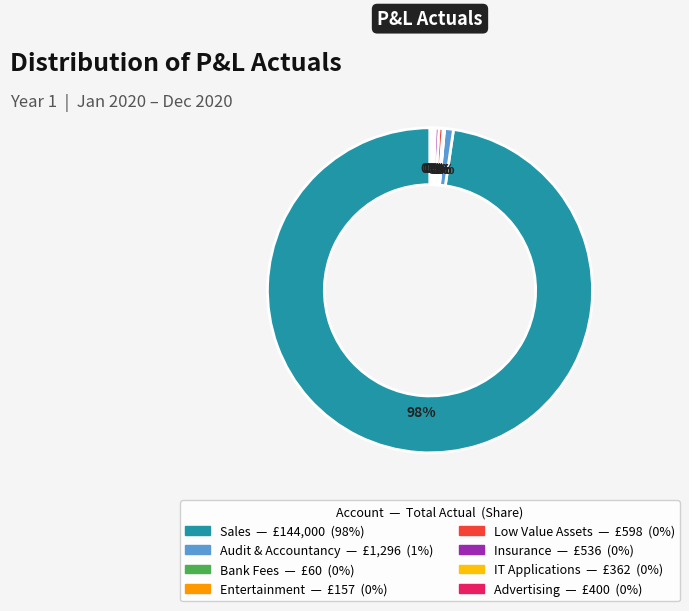

To the nearest percent, what is the average slice percentage?

12%